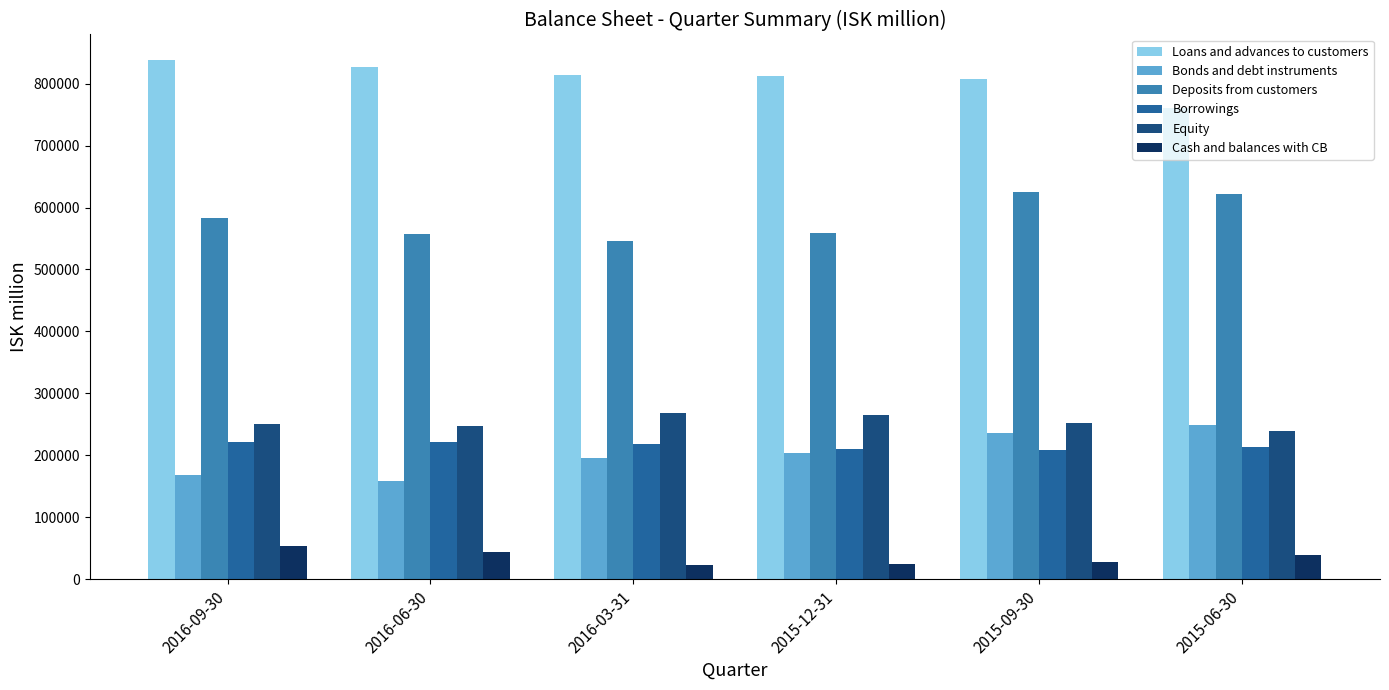

What is the sum of all Loans and advances to customers values?

4859276